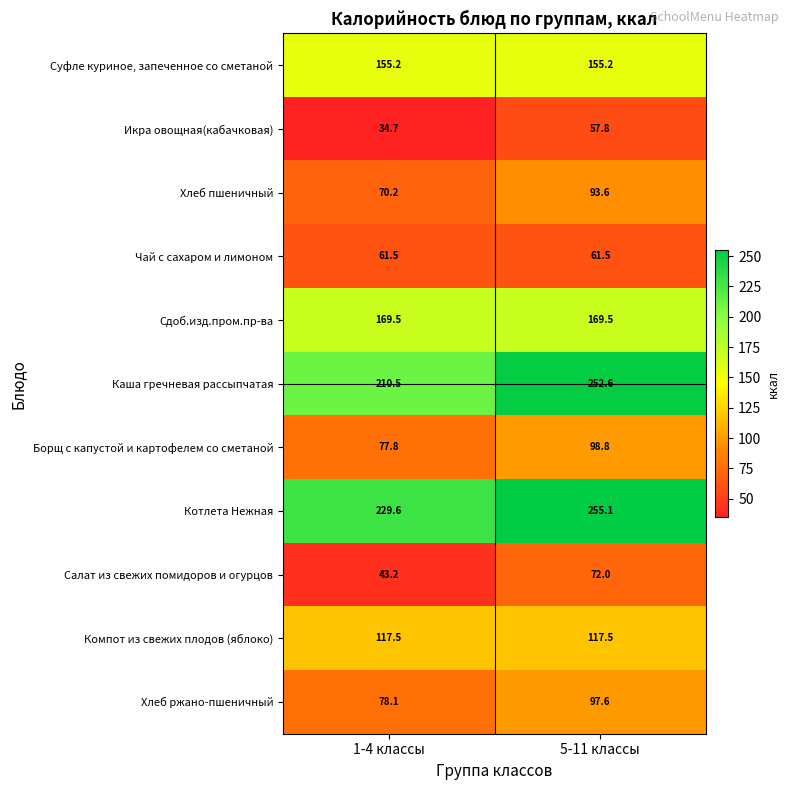

What is the spread (max minus min) of values at 1-4 классы?

194.9